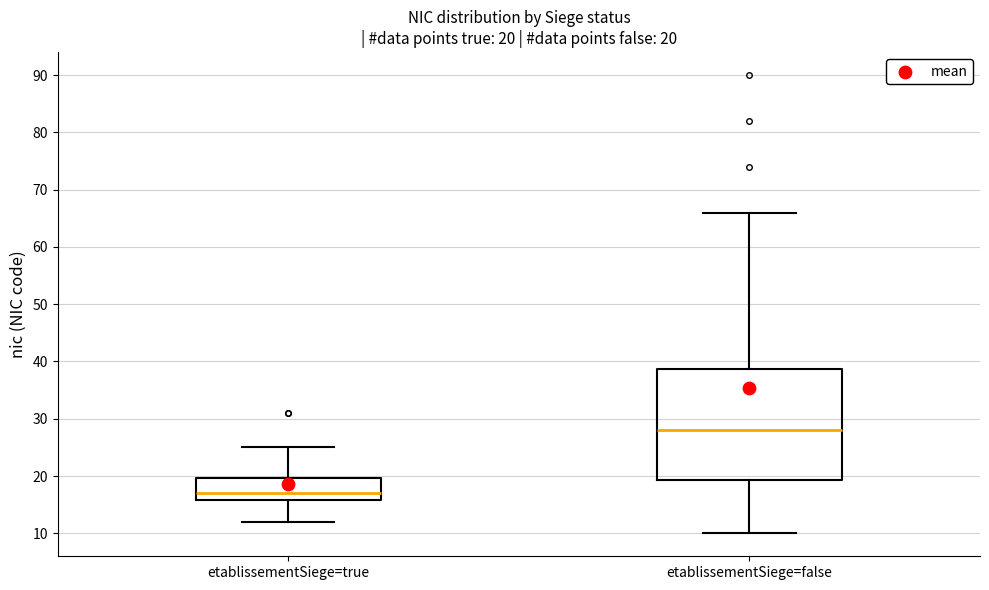

Which box's median line is the highest?

etablissementSiege=false